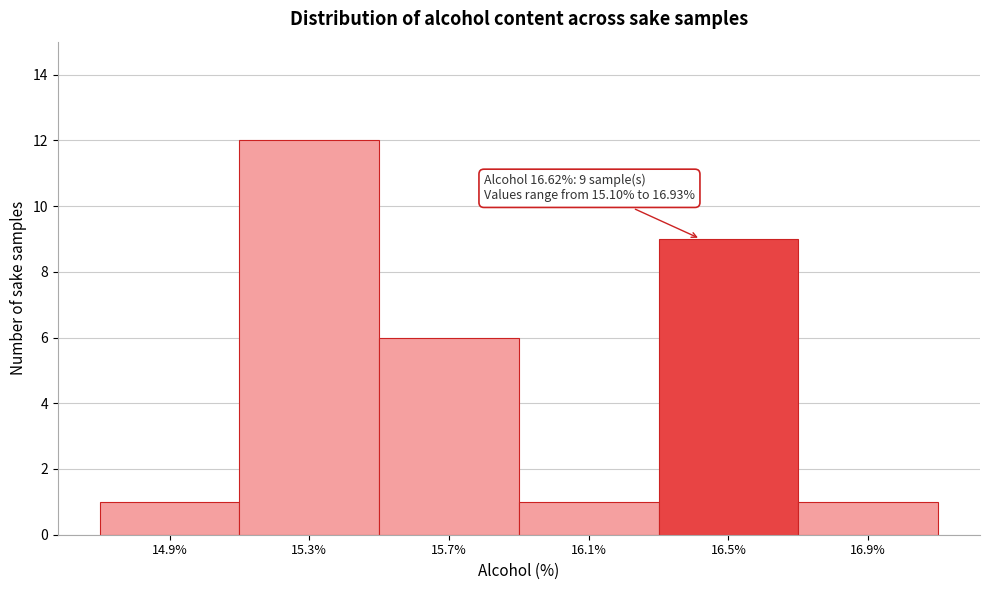

Reading right to left, extract all data points from this chart.

1	9	1	6	12	1